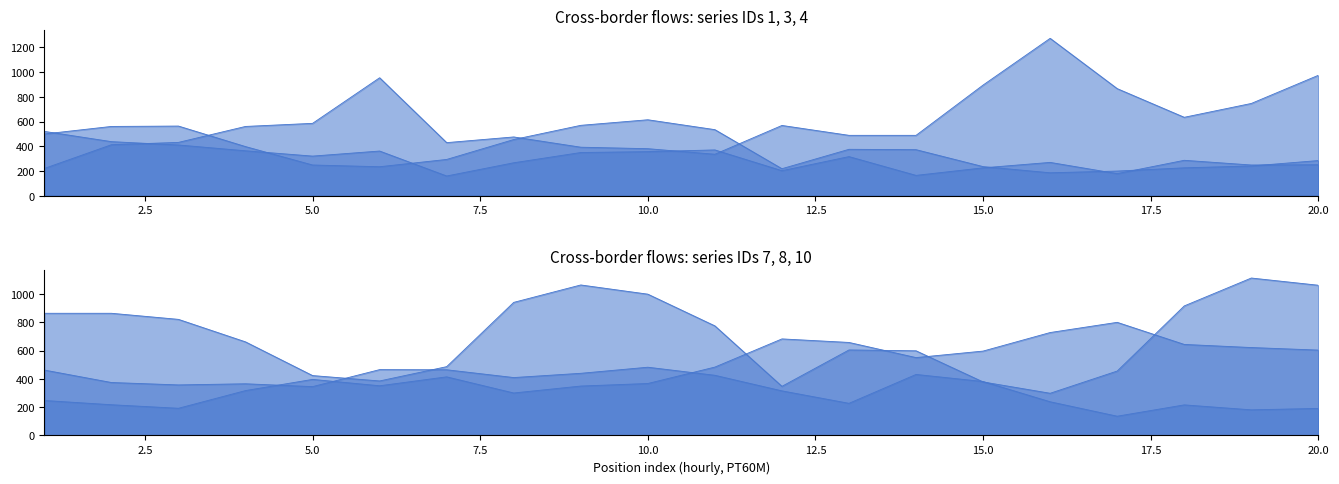

What is the difference between the maximum and minimum values in the 8 series?

607